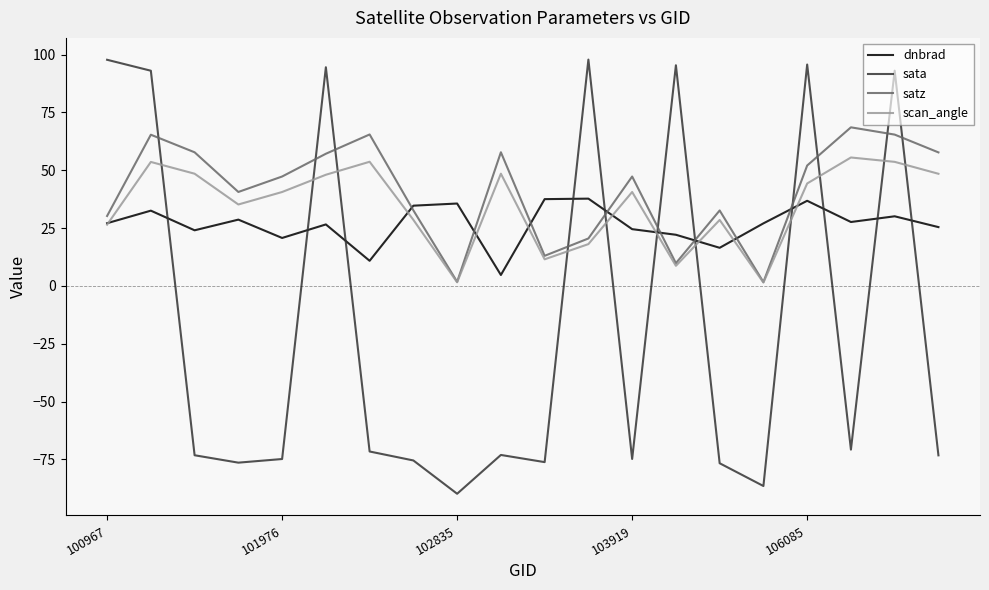

After their last crossing, which series has the higher values: scan_angle or sata?

scan_angle